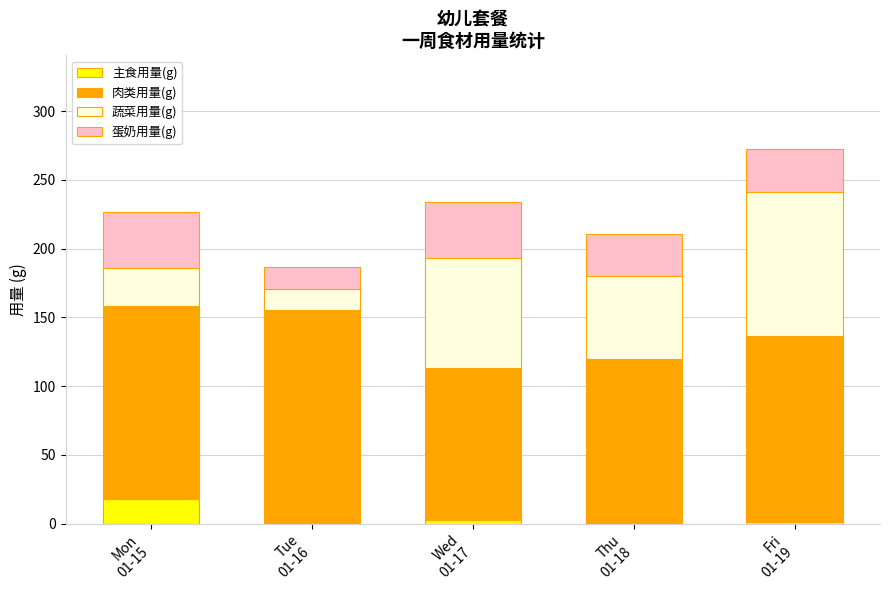

Are the bars grouped side by side (vs. stacked)?

No